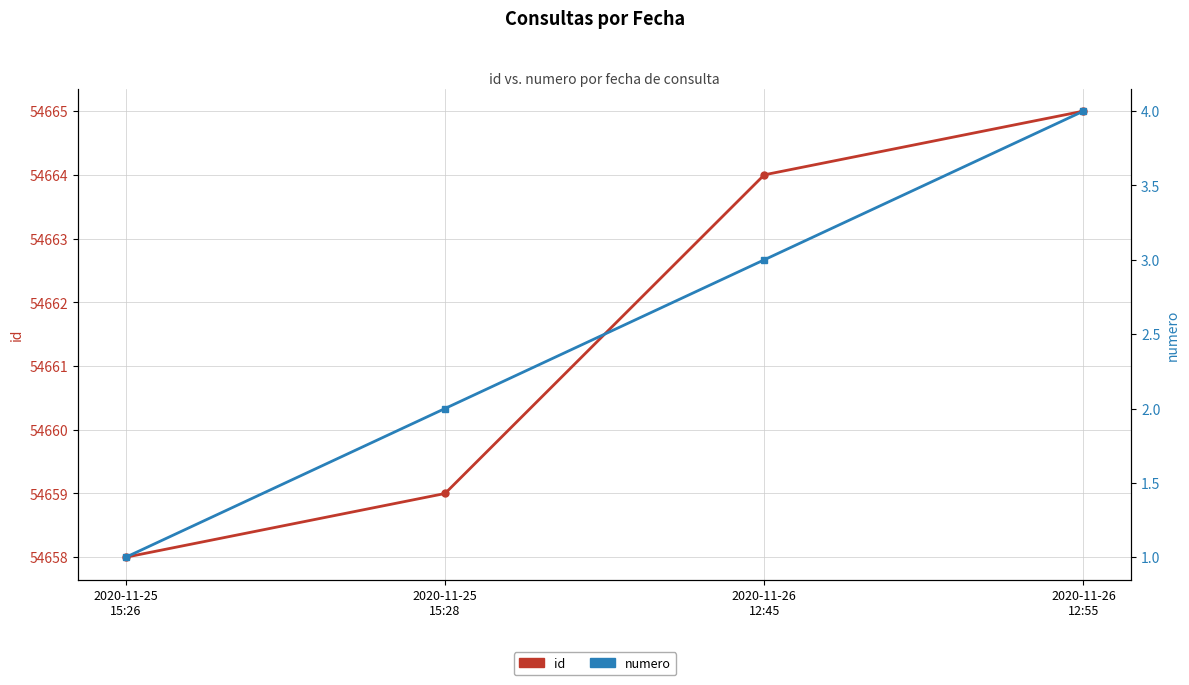

Which series has the widest spread of values?

id